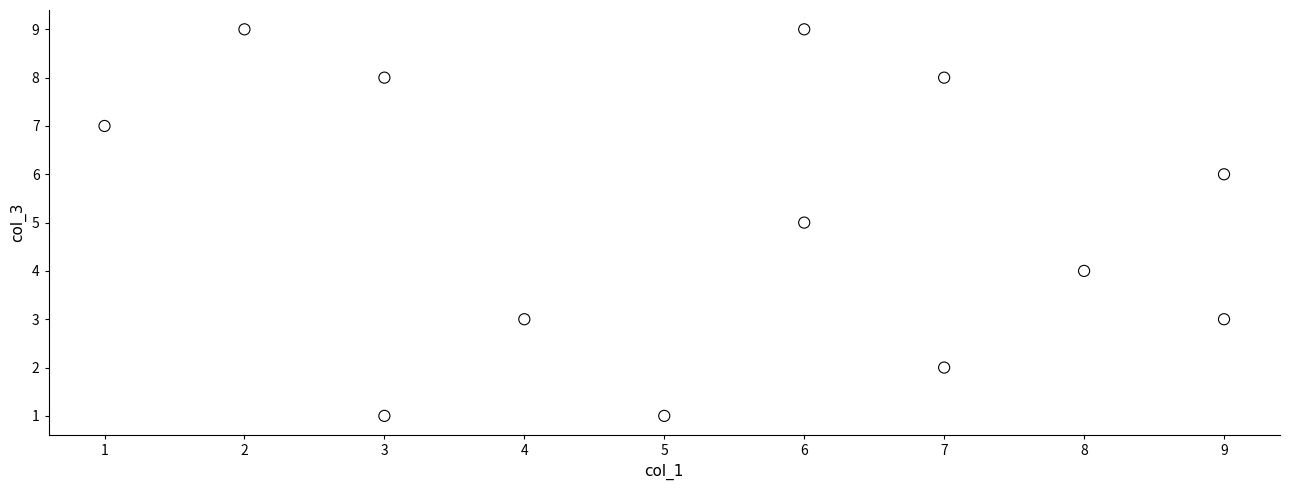

What is the range of X values (max minus min)?

8